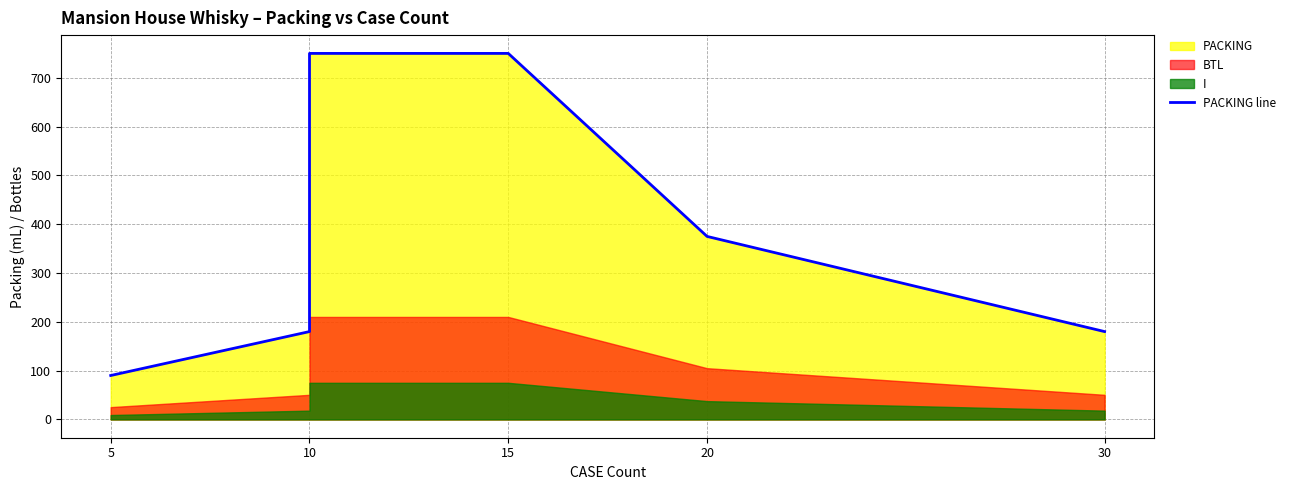

True or false: there are more than 1 points higher than both neighbors.

False